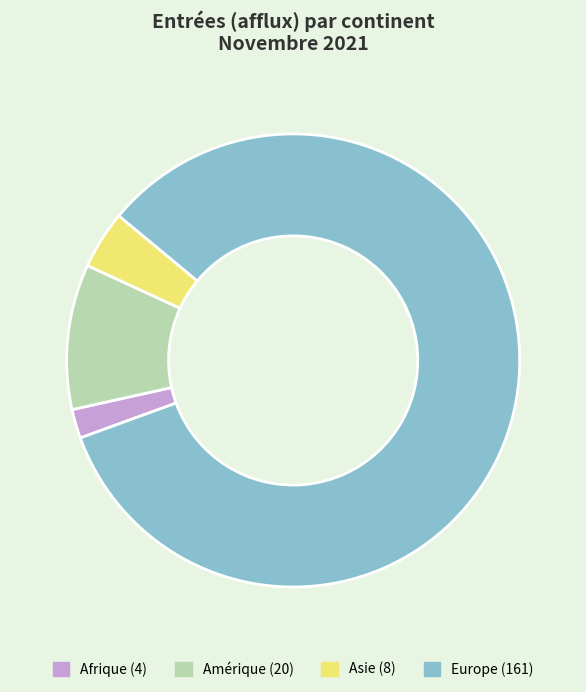

Is there a majority slice in this chart?

Yes